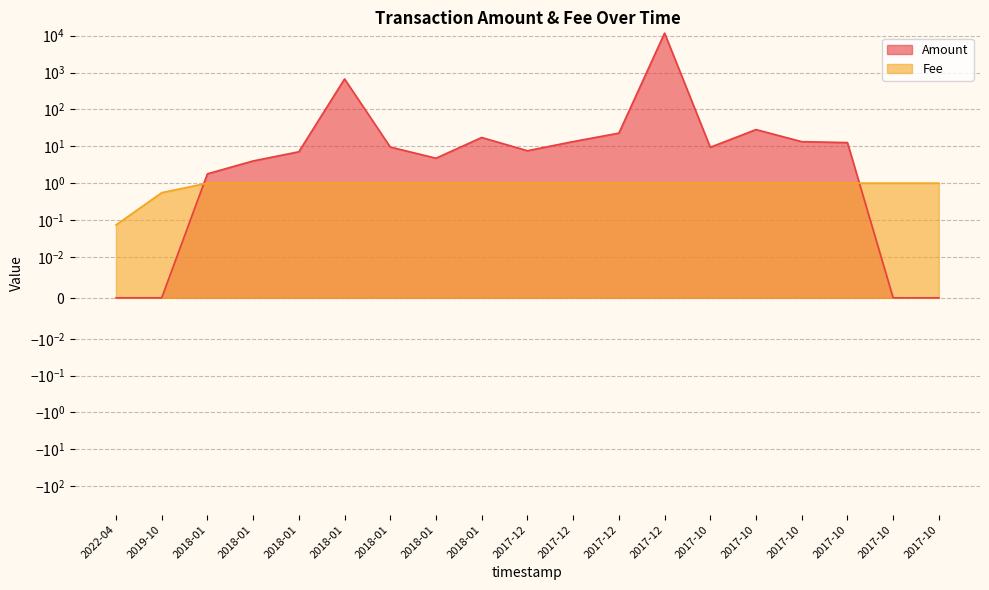

The value of Amount at 2017-10 is 21.1. True or false?

False